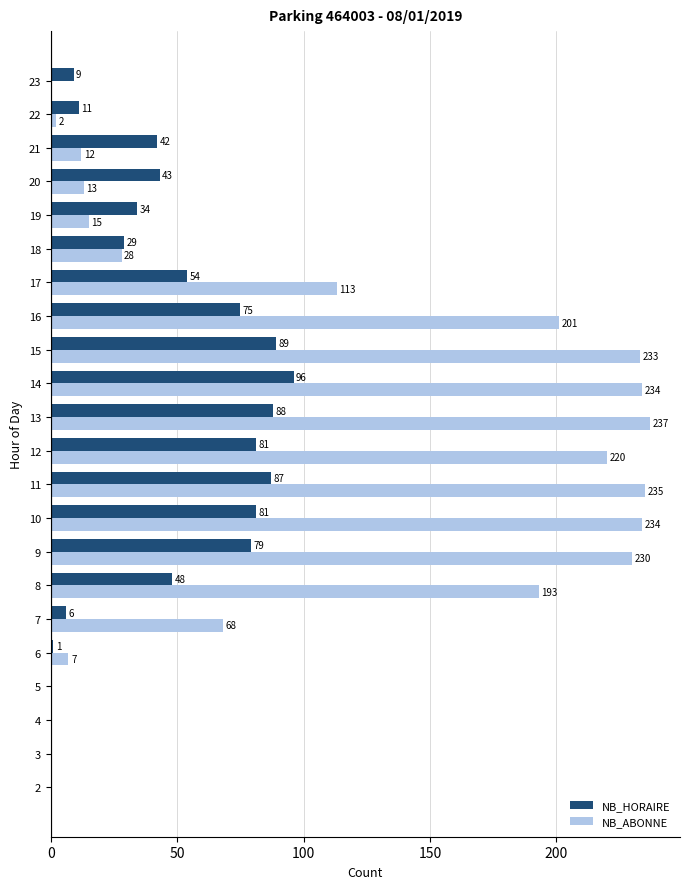

Is the value of NB_ABONNE at 11 greater than the value of NB_HORAIRE at 4?

Yes